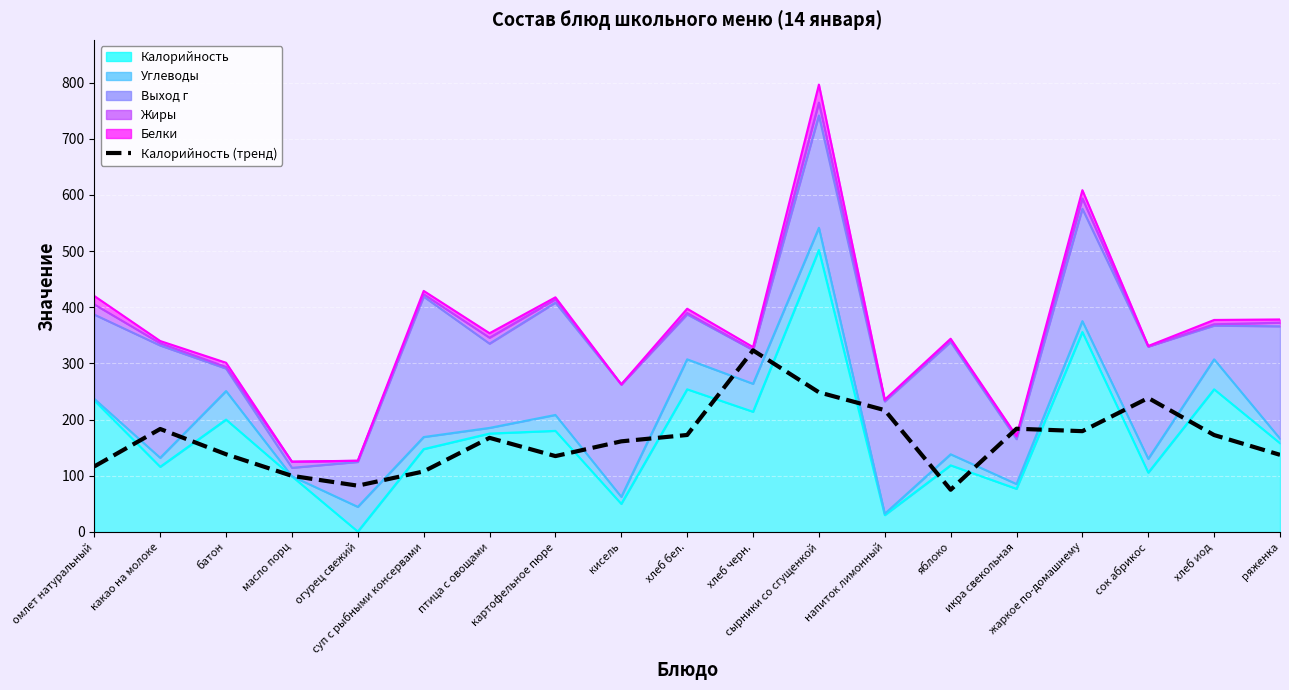

What is the change in value from масло порц to напиток лимонный?

+117.0